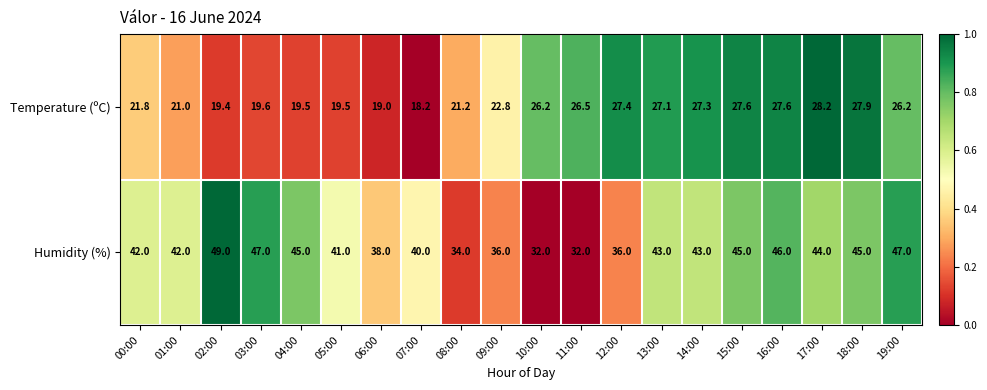

Is the value of Temperature (ºC) at 06:00 greater than the value of Humidity (%) at 13:00?

No